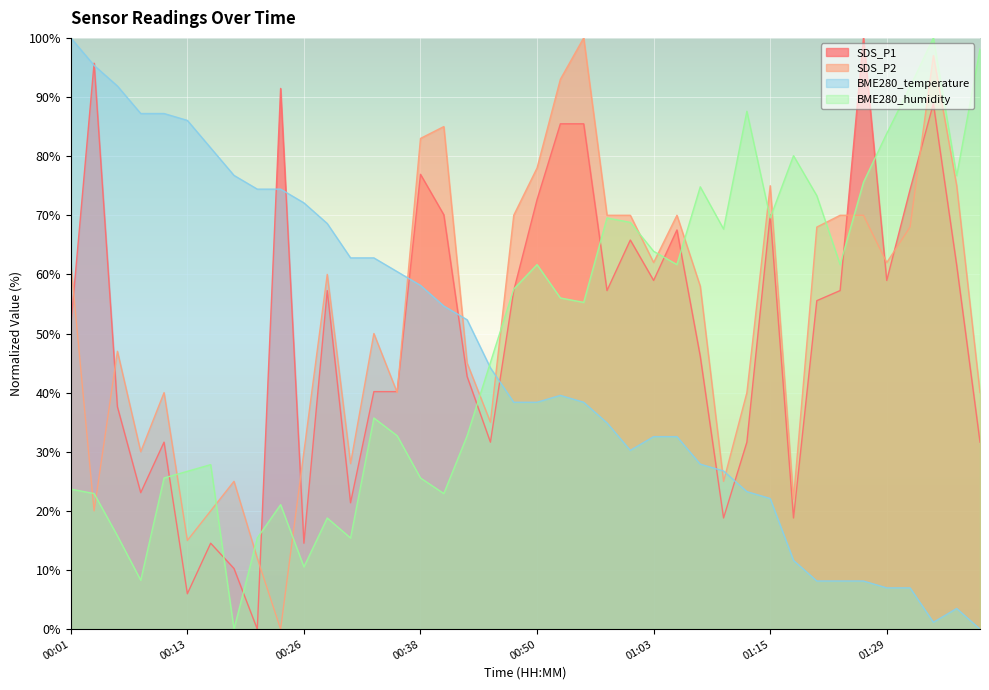

Where is the first local maximum for SDS_P1?

00:03